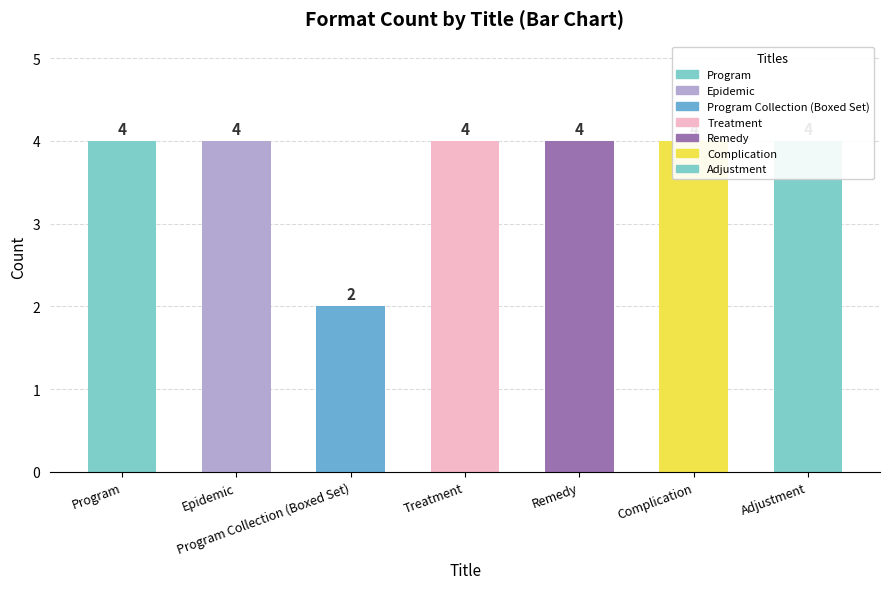

What position from the right is Program?

7